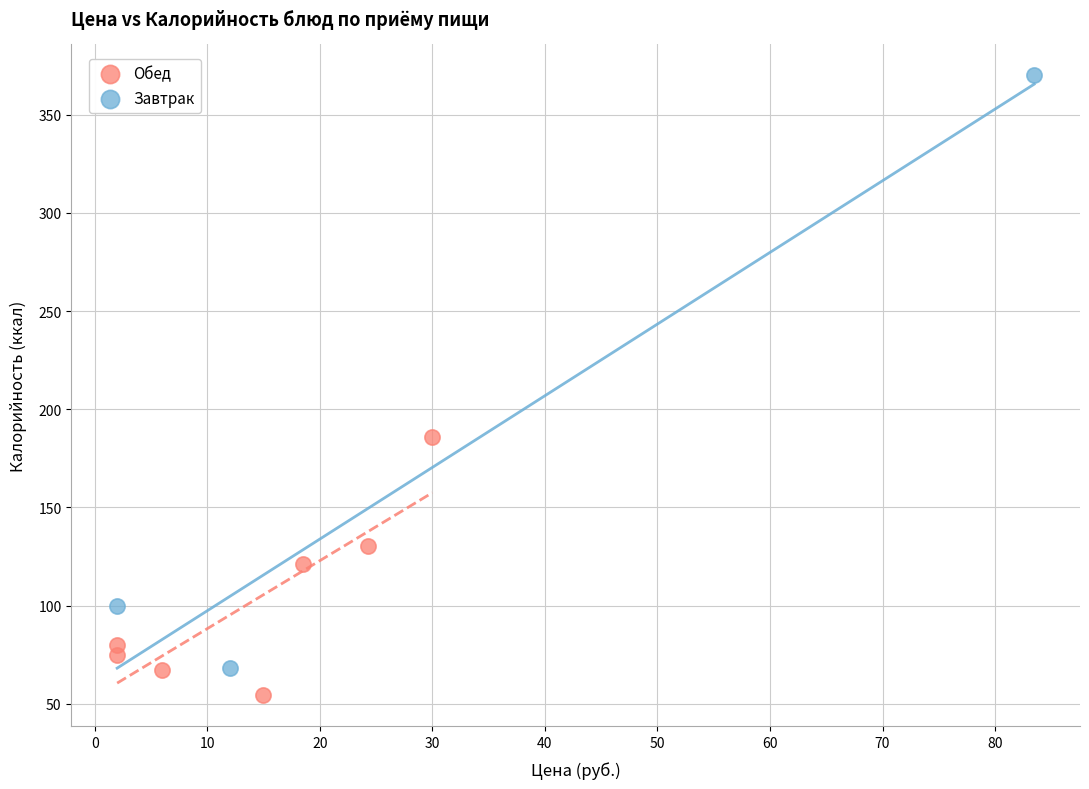

Which series reaches the maximum Y coordinate?

Завтрак